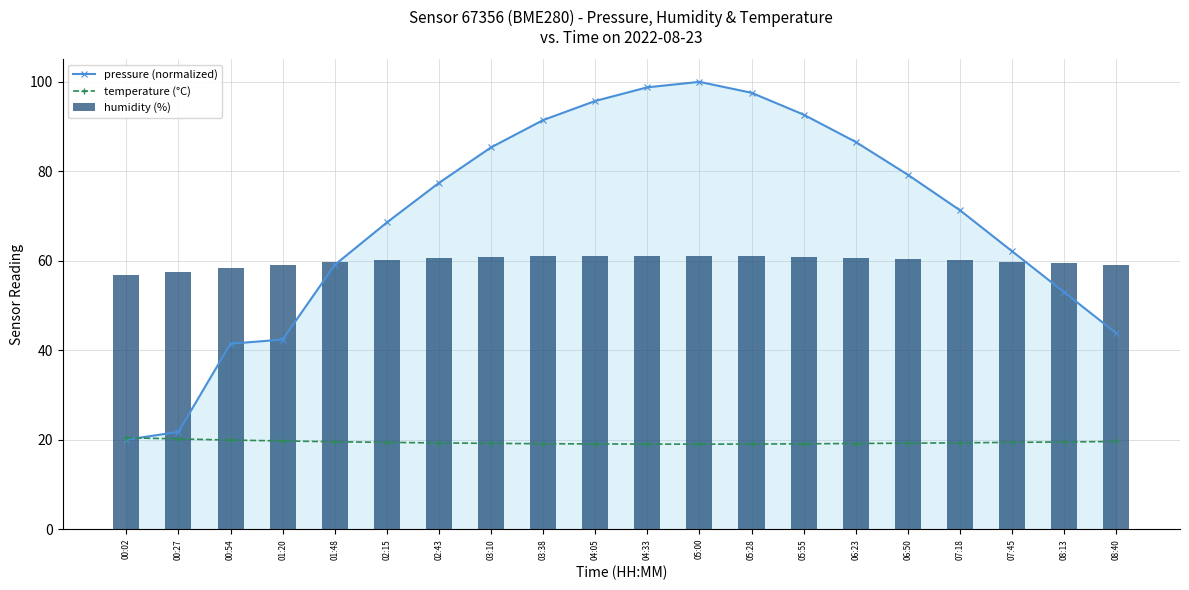

The temperature (°C) series shows 12.8 at 06:23. True or false?

False